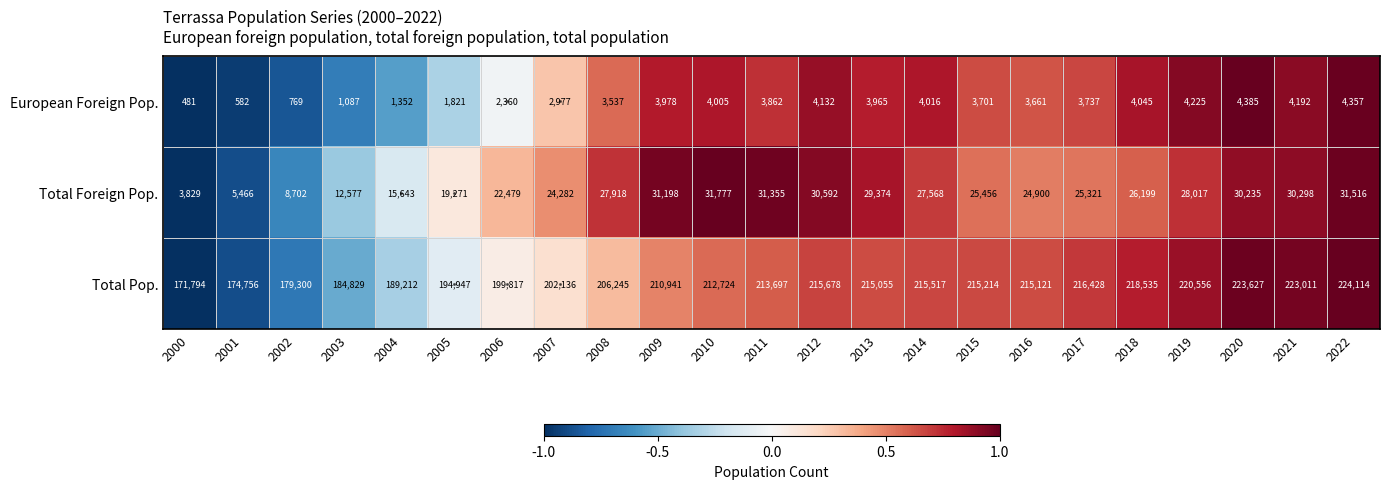

The value of Total Pop. at 2018 is 218535. True or false?

True